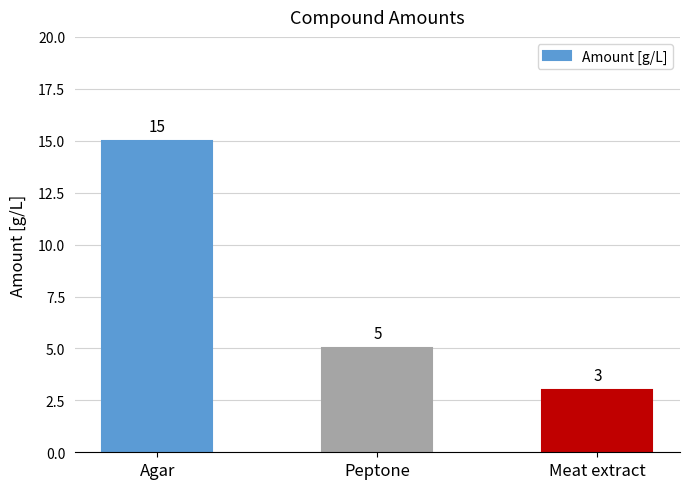

How many bars are there in total?

3